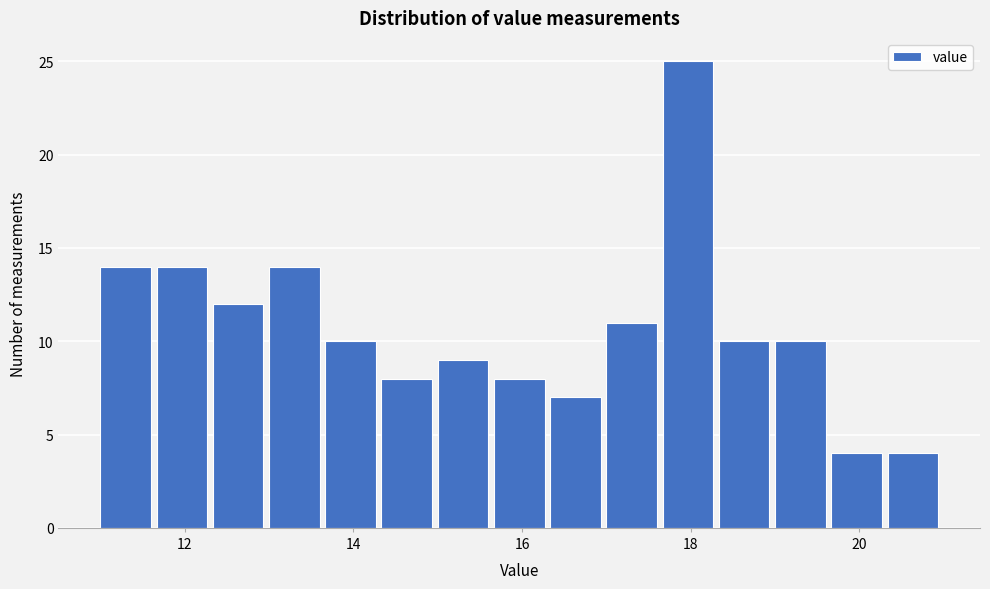

Around what value on the x-axis is the tallest bar? Give the approximate position of its centre, as read against the axis.

18.0